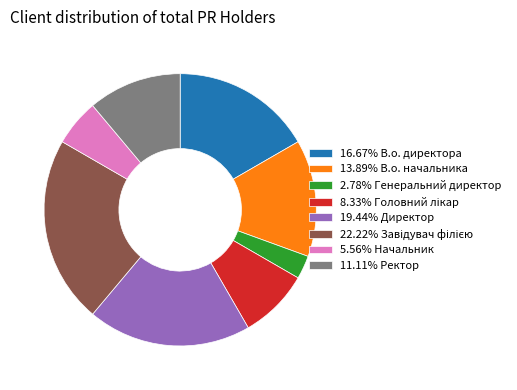

What is the ratio of the value at 16.67% В.о. директора to the value at 13.89% В.о. начальника?

1.2